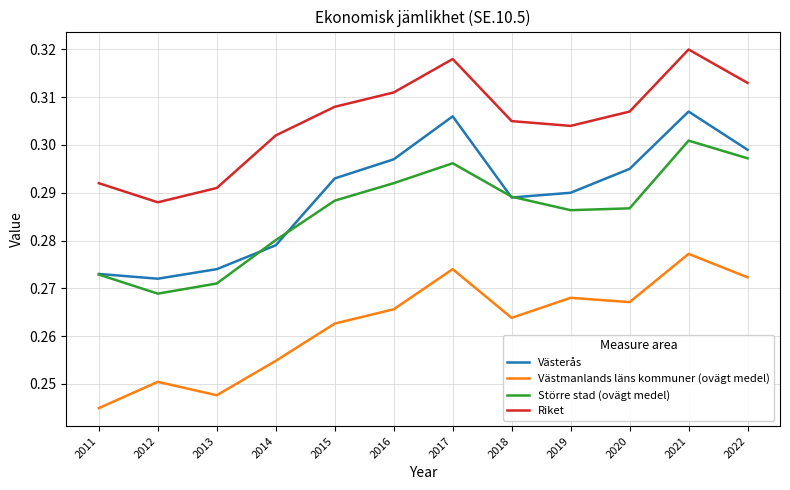

What are all the series names shown in the legend?

Västerås, Västmanlands läns kommuner (ovägt medel), Större stad (ovägt medel), Riket